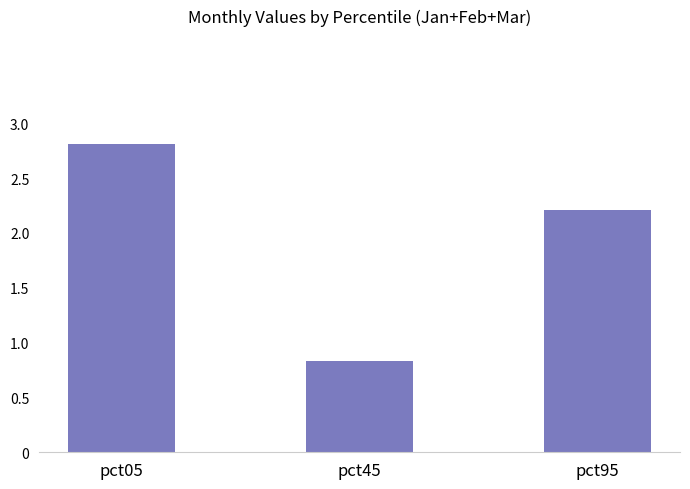

At which category does the chart reach its peak across all series?

pct05